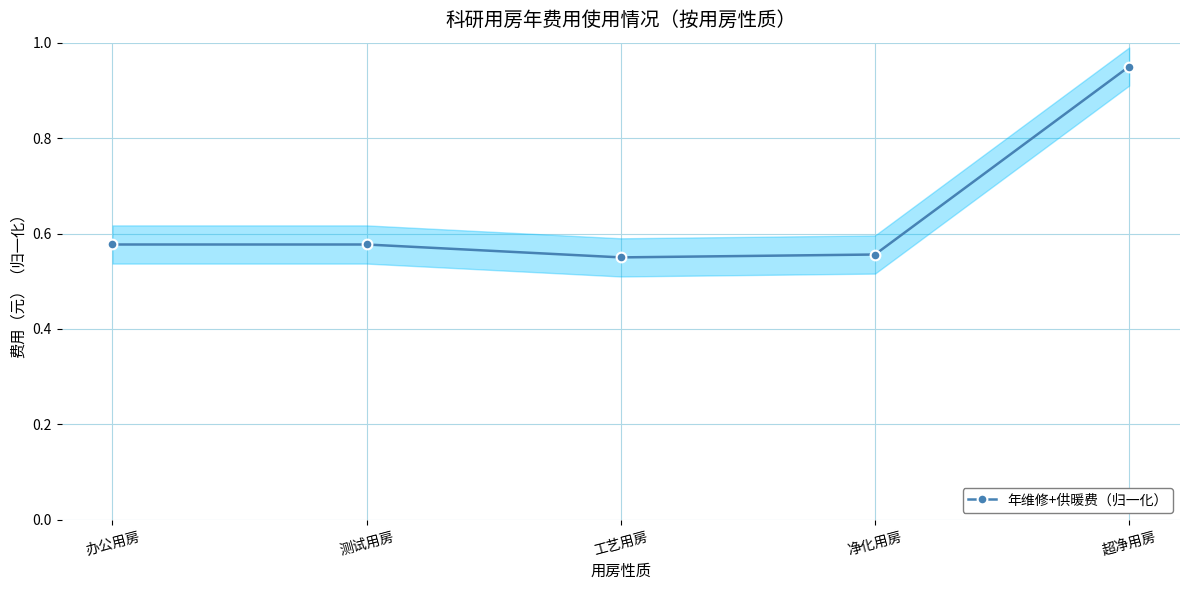

Between 净化用房 and 超净用房, which is larger?

超净用房